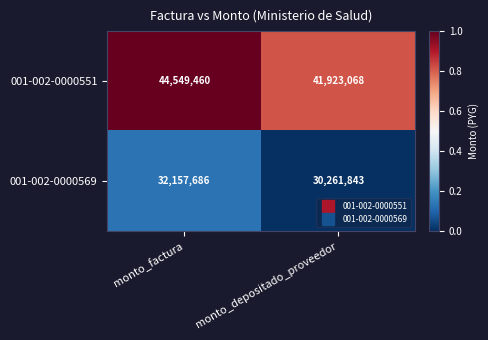

What is the sum of the 001-002-0000551 values at monto_depositado_proveedor and monto_factura?

86472528